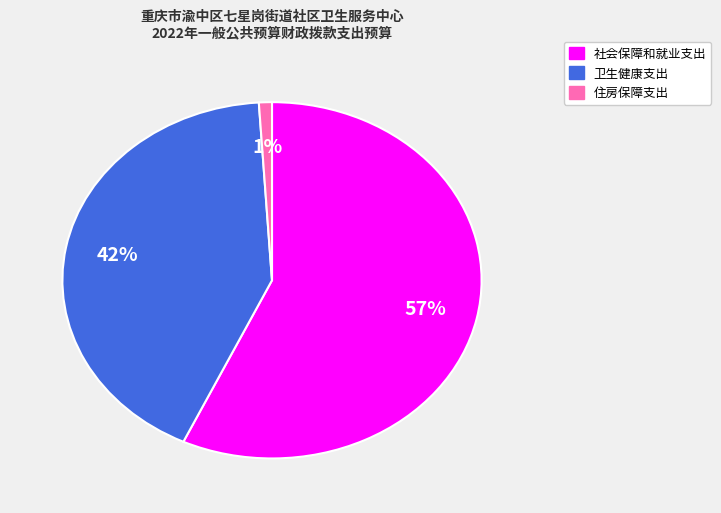

Which has a higher value, 社会保障和就业支出 or 住房保障支出?

社会保障和就业支出